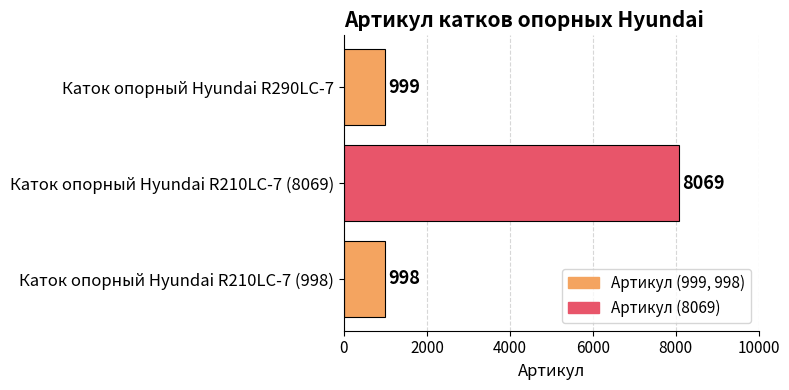

Which category has the highest value across all series?

Каток опорный Hyundai R210LC-7 (8069)